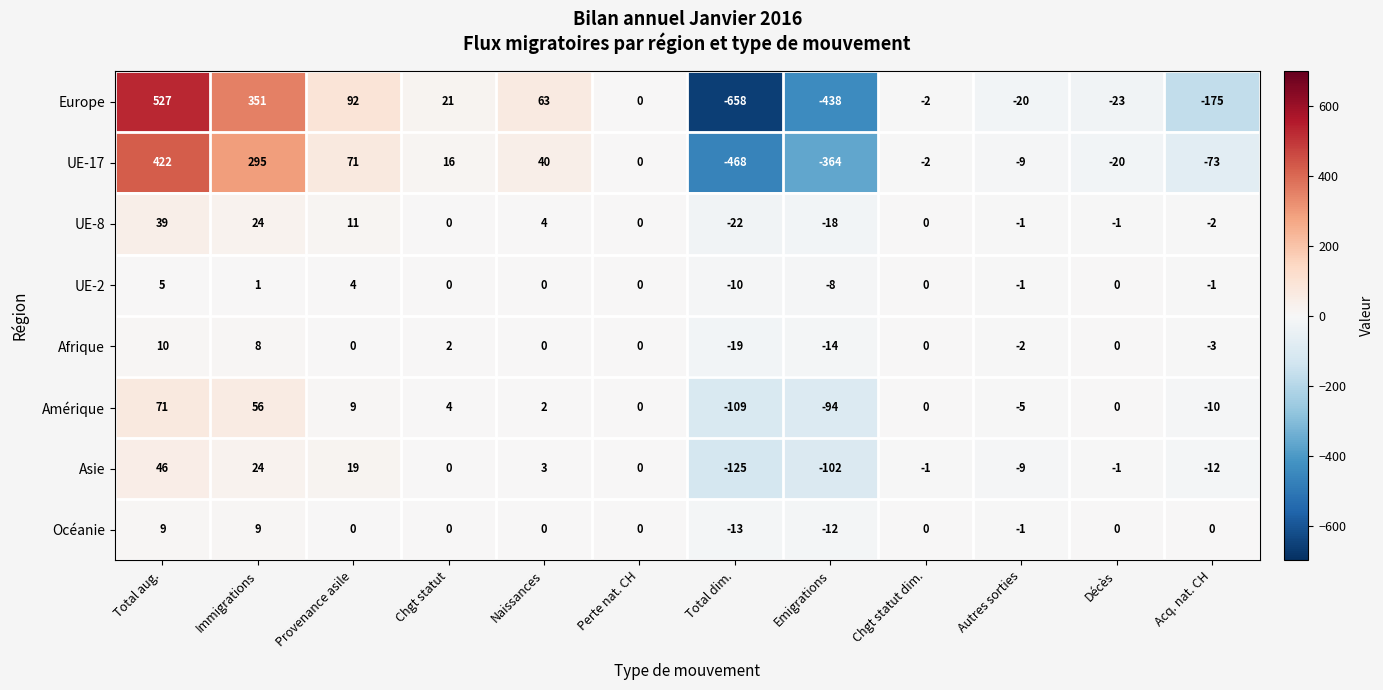

The value of Europe at Perte nat. CH is 0. True or false?

True